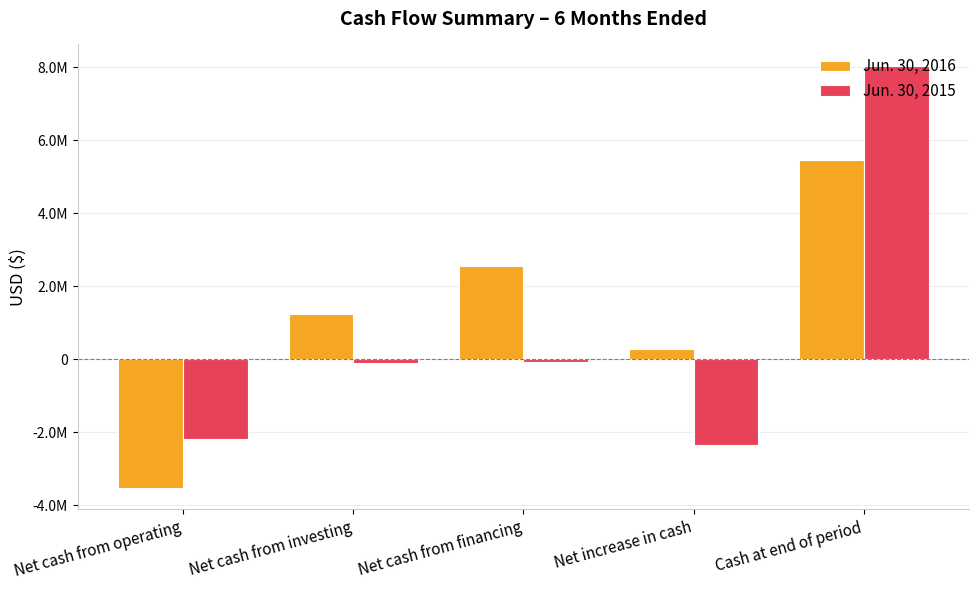

What are all the series names shown in the legend?

Jun. 30, 2016, Jun. 30, 2015